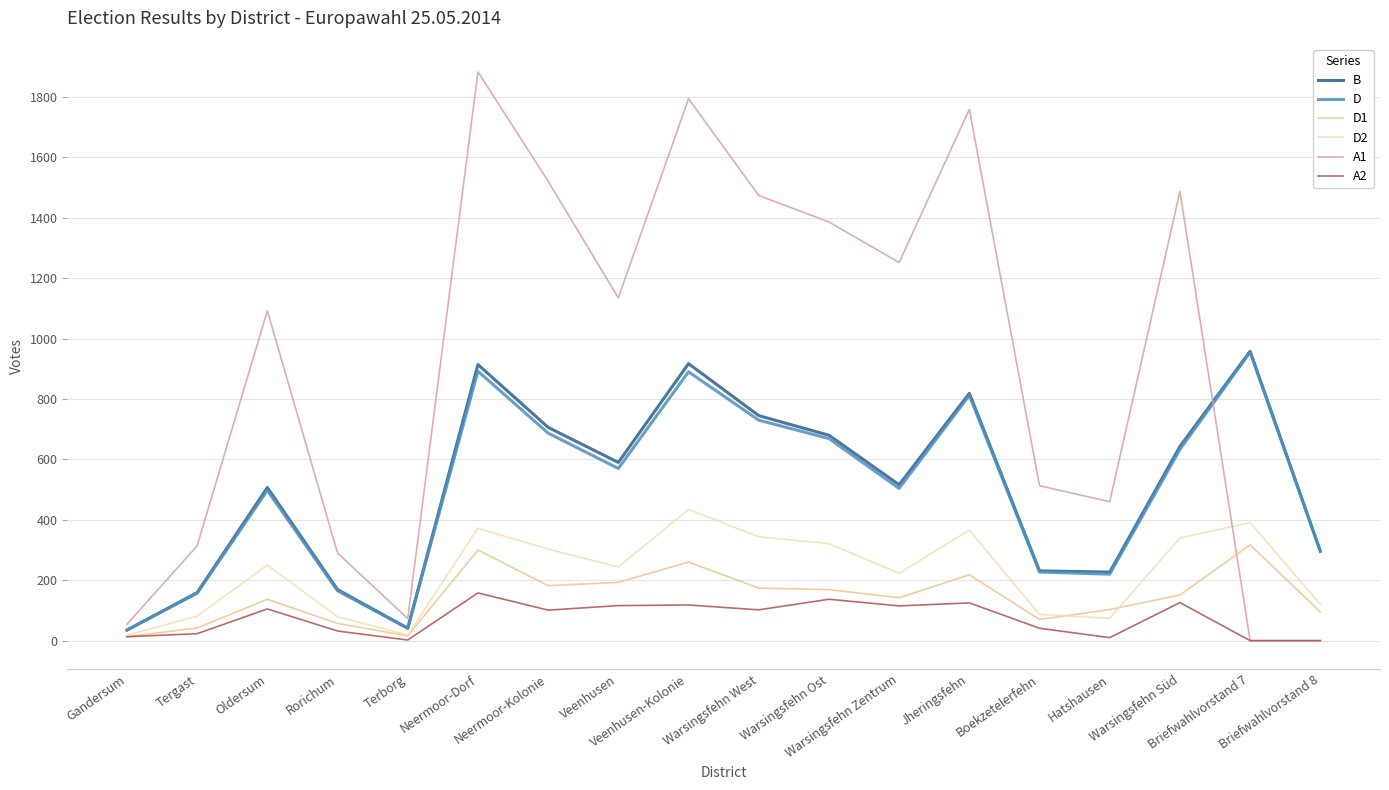

True or false: D and A2 cross at least once.

False